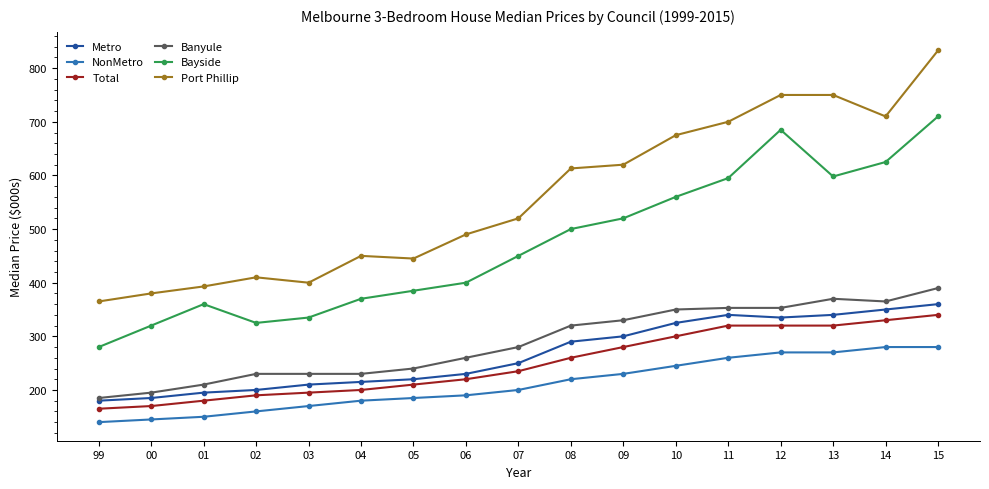

True or false: Port Phillip and NonMetro cross at least once.

False